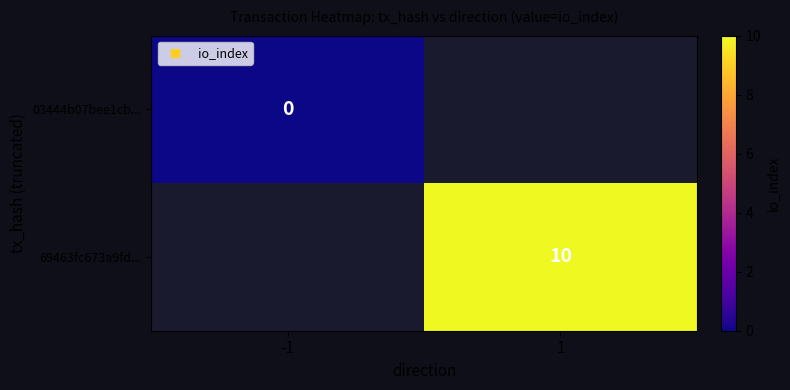

Which series has the largest range (max minus min)?

03444b07bee1cb...